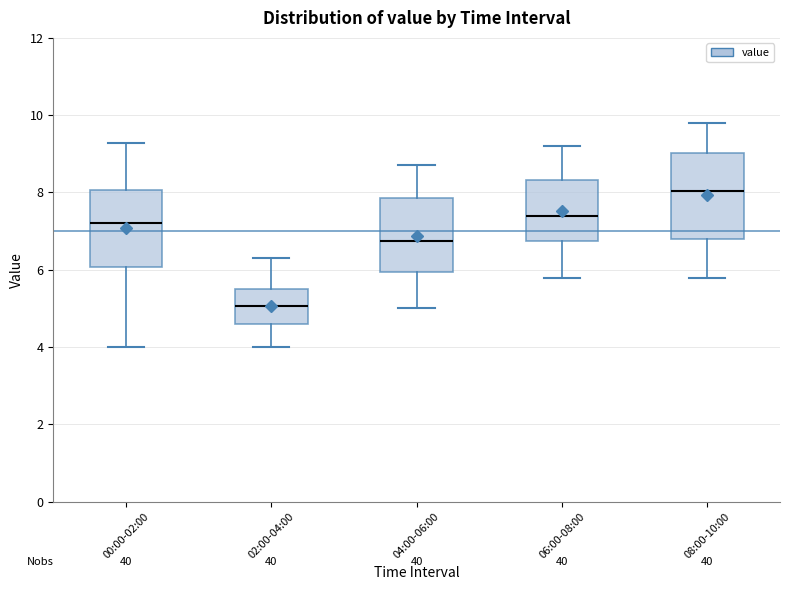

Reading left to right, read every box against the y-axis: the position of its median line, the range the box covers, and the ends of its whiskers. The values are not printed on the chart, so give them approximately, as read against the axis.

00:00-02:00: median 7.2, box 6.0 to 8.0, whiskers 4.0 to 9.2
02:00-04:00: median 5.0, box 4.6 to 5.6, whiskers 4.0 to 6.4
04:00-06:00: median 6.8, box 6.0 to 7.8, whiskers 5.0 to 8.8
06:00-08:00: median 7.4, box 6.8 to 8.4, whiskers 5.8 to 9.2
08:00-10:00: median 8.0, box 6.8 to 9.0, whiskers 5.8 to 9.8